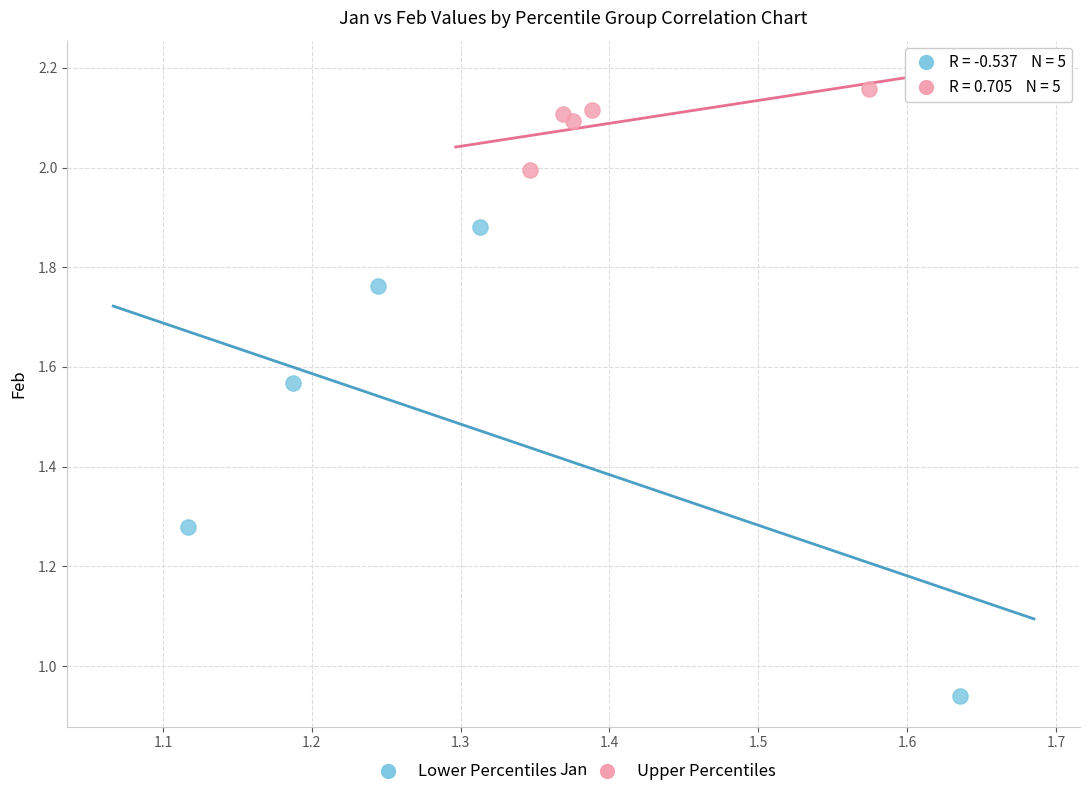

What are all the series names shown in the legend?

Lower Percentiles, Upper Percentiles